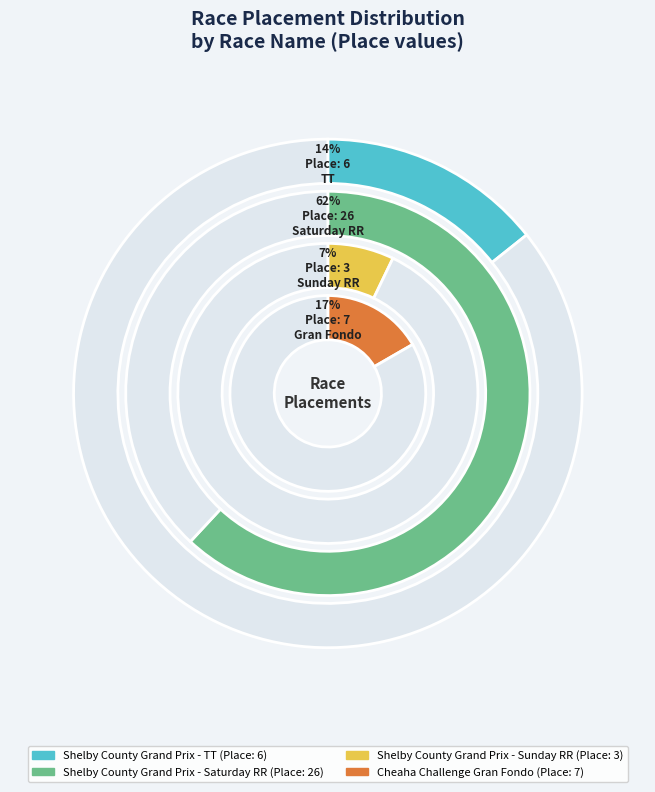

Combined, what portion of the pie is Cheaha Challenge Gran Fondo and Shelby County Grand Prix - TT?

31.0%